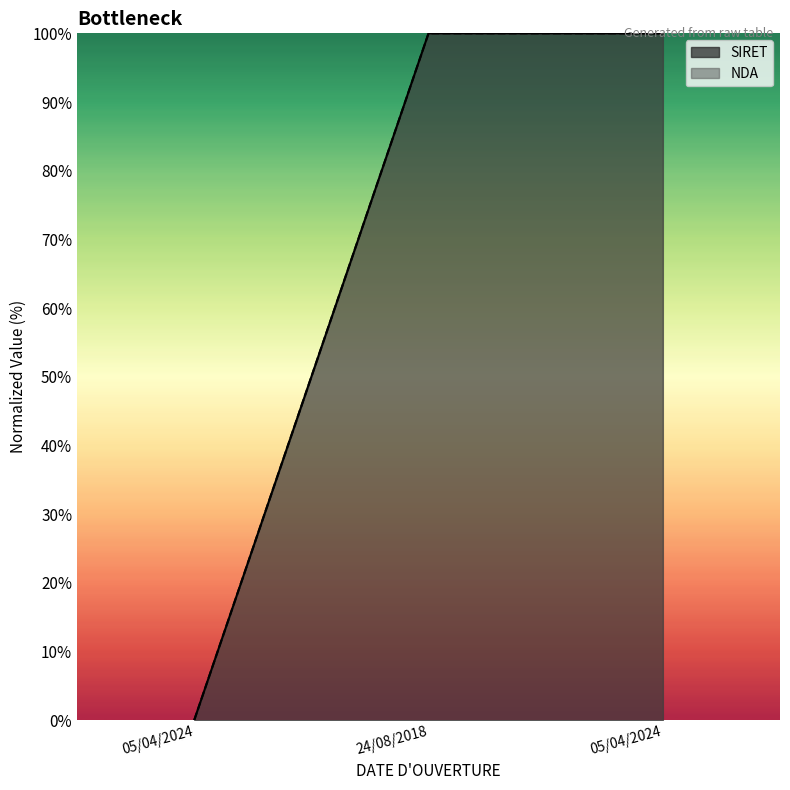

The SIRET series shows 139.3 at 05/04/2024. True or false?

False